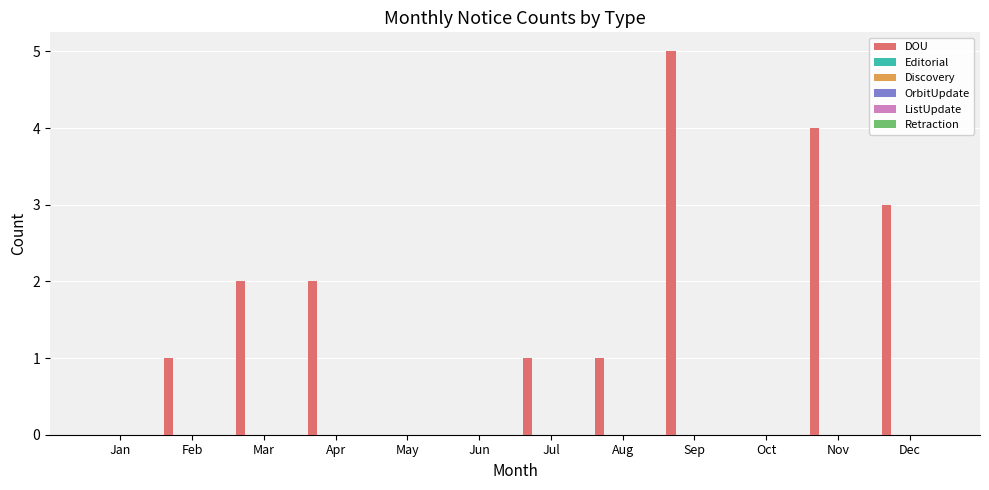

What is the sum of all values?

19